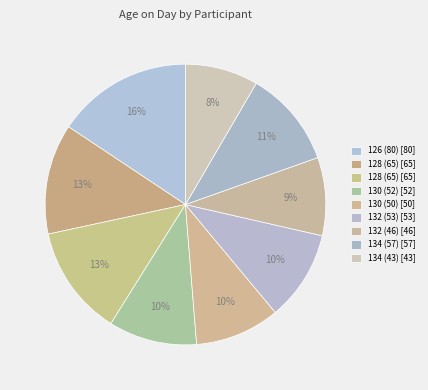

How many segments does this pie chart have?

9